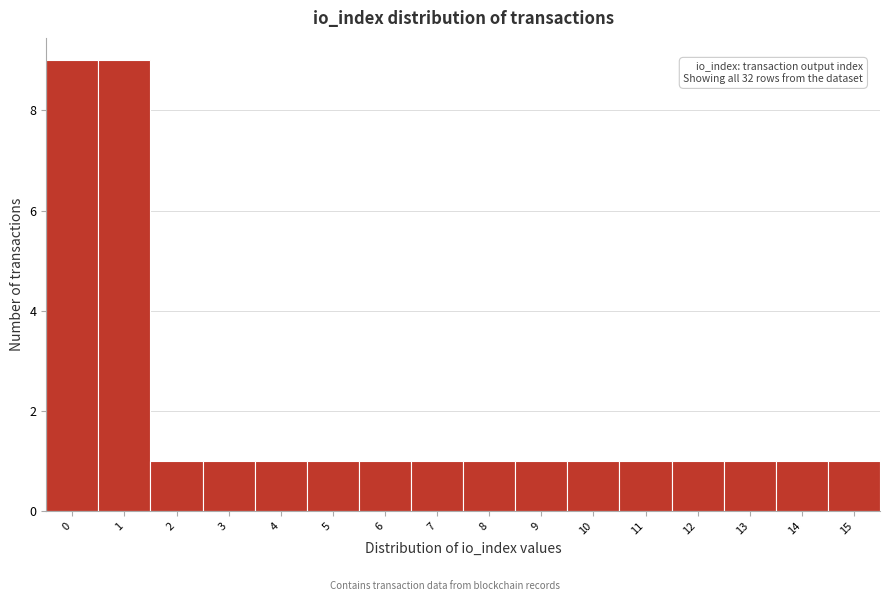

Reading left to right, what are all the values shown in this chart?

9	9	1	1	1	1	1	1	1	1	1	1	1	1	1	1